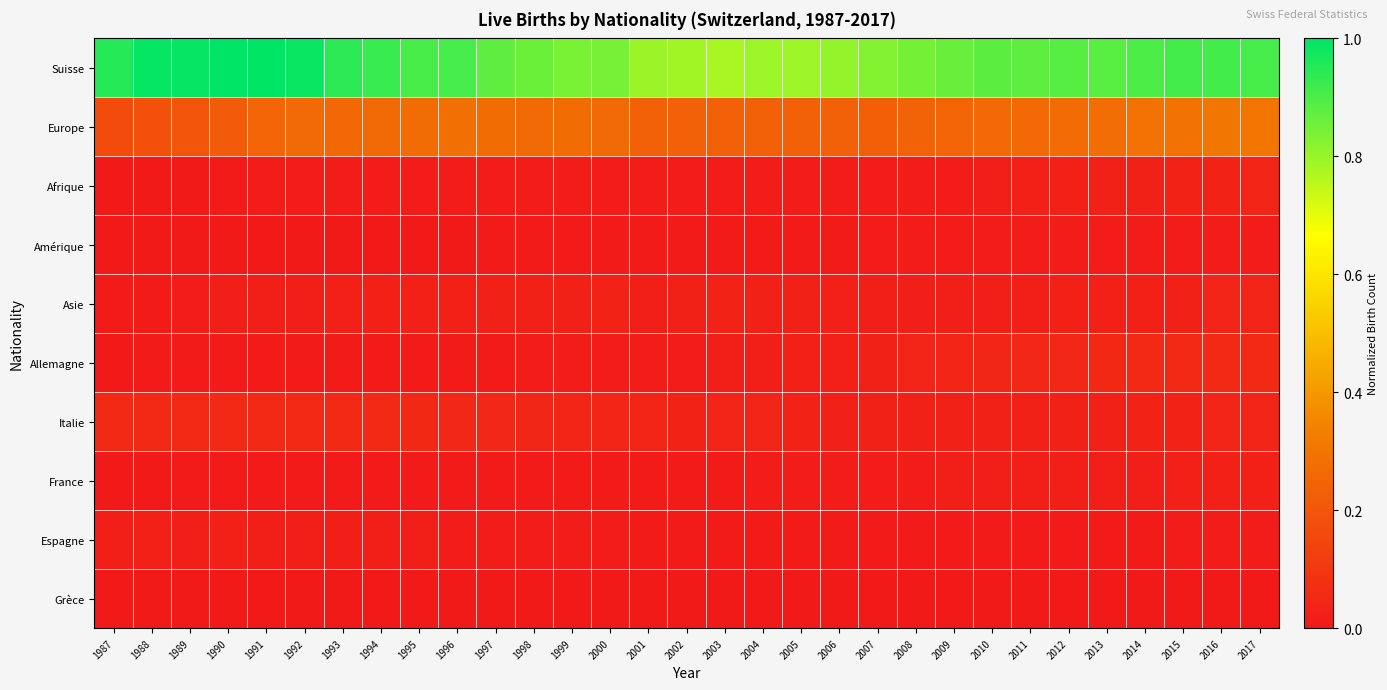

At 2016, list the series in order from largest to smallest.

Suisse, Europe, Allemagne, Afrique, Italie, Asie, France, Amérique, Espagne, Grèce